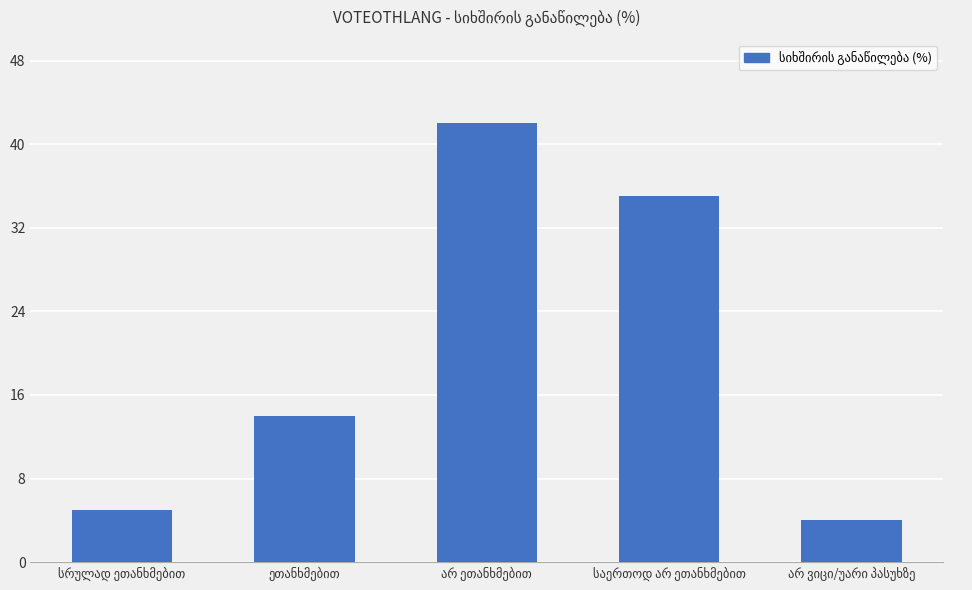

What is the greatest value displayed?

42